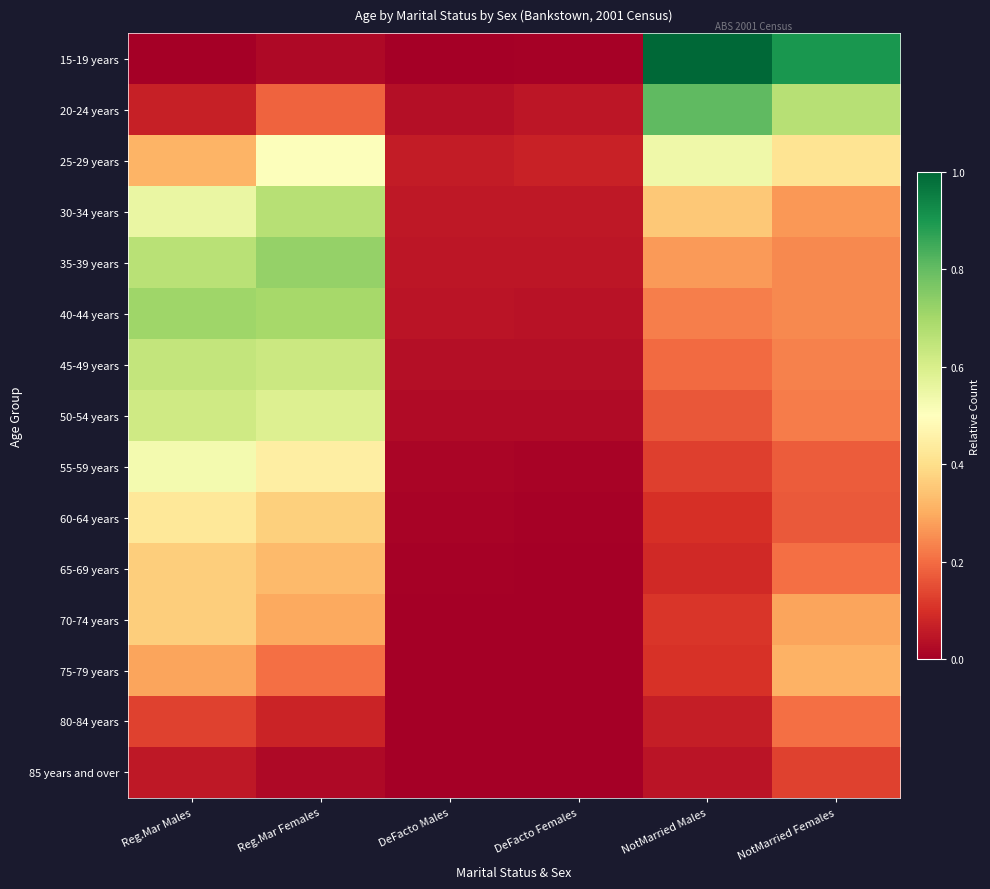

At how many categories does at least one series exceed 0?

6